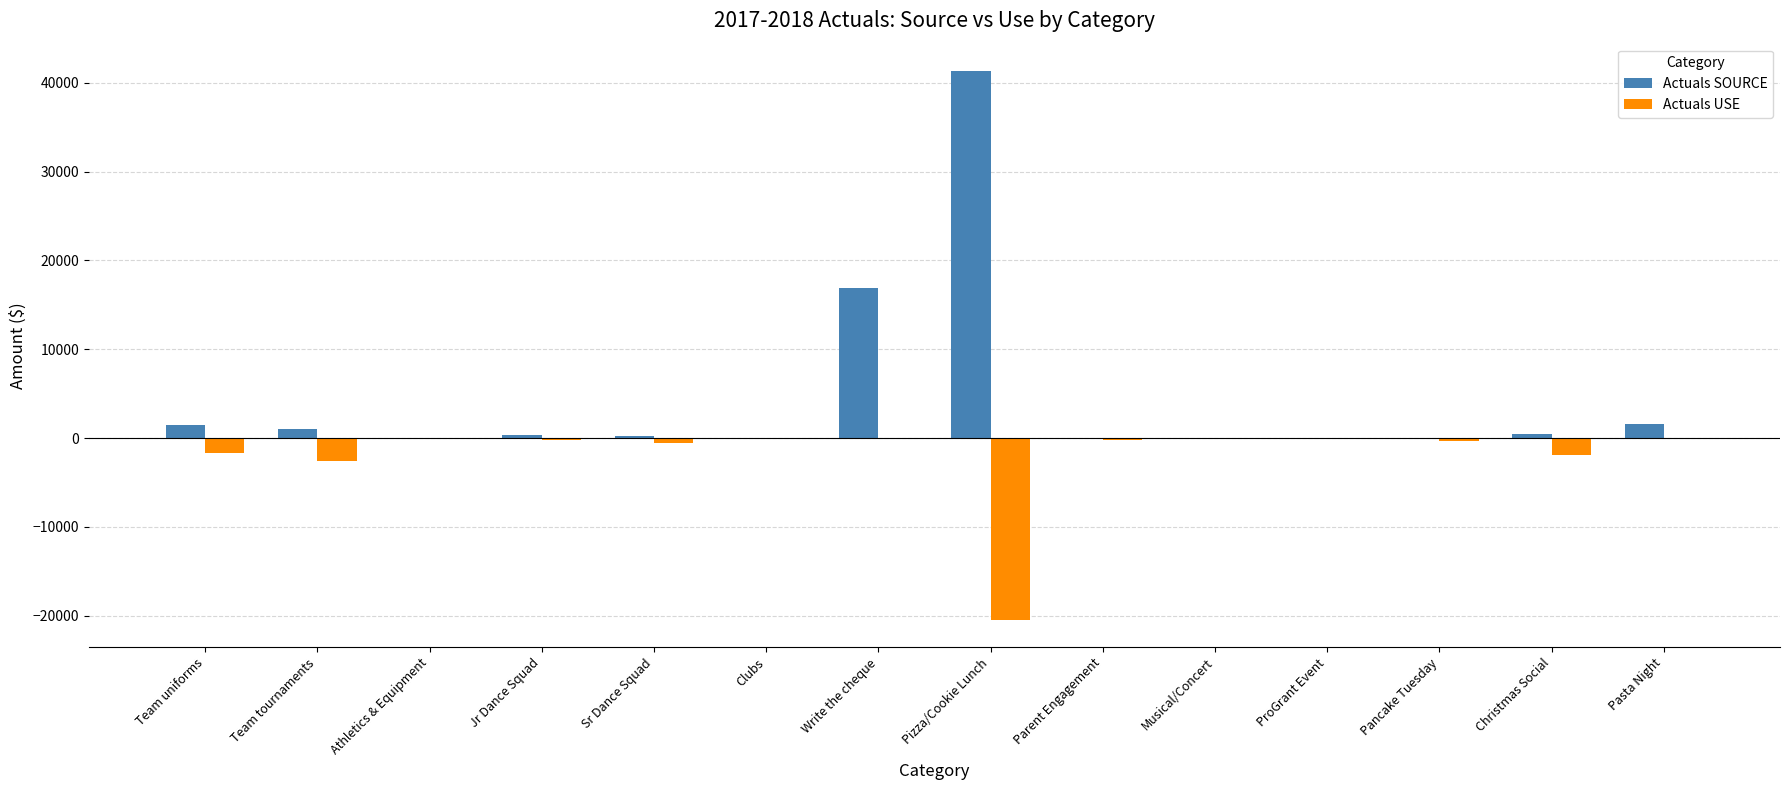

What is the total value across all series at Pancake Tuesday?

-342.1